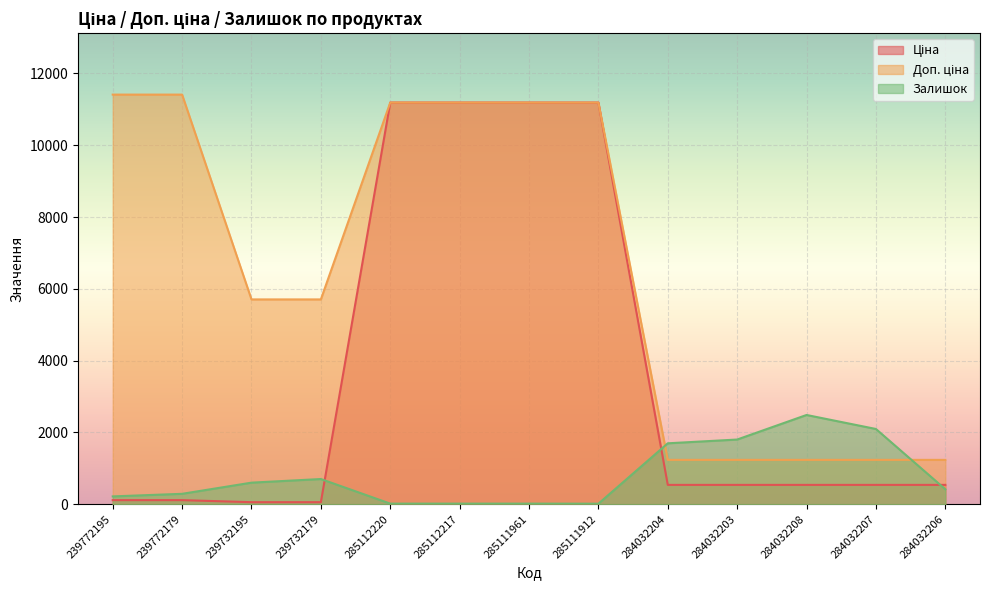

True or false: Ціна and Залишок intersect in this chart.

True